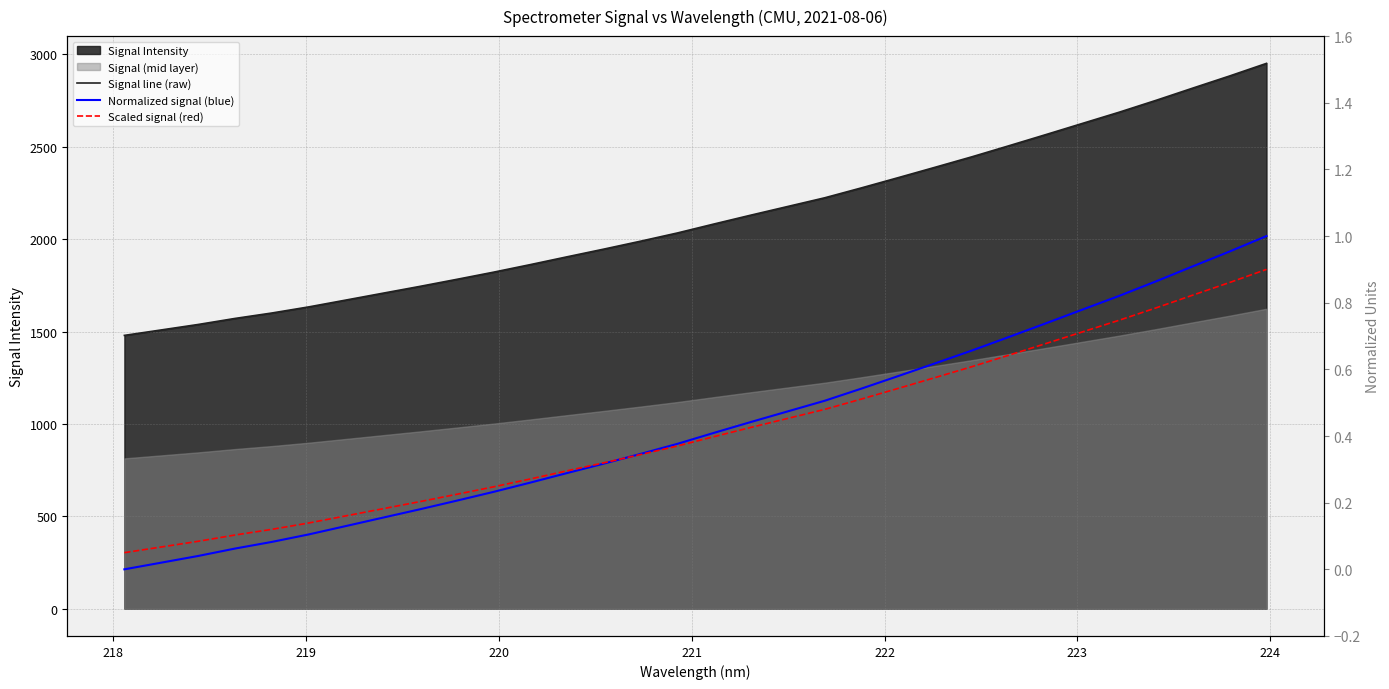

Reading left to right, transcribe all the data shown in this chart.

Signal line (raw): 1479.2	1508.7	1538.2	1571.0	1600.4	1633.4	1670.2	1707.1	1743.9	1782.0	1820.9	1861.9	1904.3	1946.0	1989.0	2033.5	2082.4	2130.3	2177.1	2223.9	2277.7	2333.2	2389.3	2445.9	2505.4	2565.6	2626.6	2687.3	2751.4	2817.8	2883.3	2951.4
Normalized signal (blue): 0.0	0.0	0.0	0.1	0.1	0.1	0.1	0.2	0.2	0.2	0.2	0.3	0.3	0.3	0.3	0.4	0.4	0.4	0.5	0.5	0.5	0.6	0.6	0.7	0.7	0.7	0.8	0.8	0.9	0.9	1.0	1.0
Scaled signal (red): 0.1	0.1	0.1	0.1	0.1	0.1	0.2	0.2	0.2	0.2	0.2	0.3	0.3	0.3	0.3	0.4	0.4	0.4	0.5	0.5	0.5	0.5	0.6	0.6	0.6	0.7	0.7	0.7	0.8	0.8	0.9	0.9